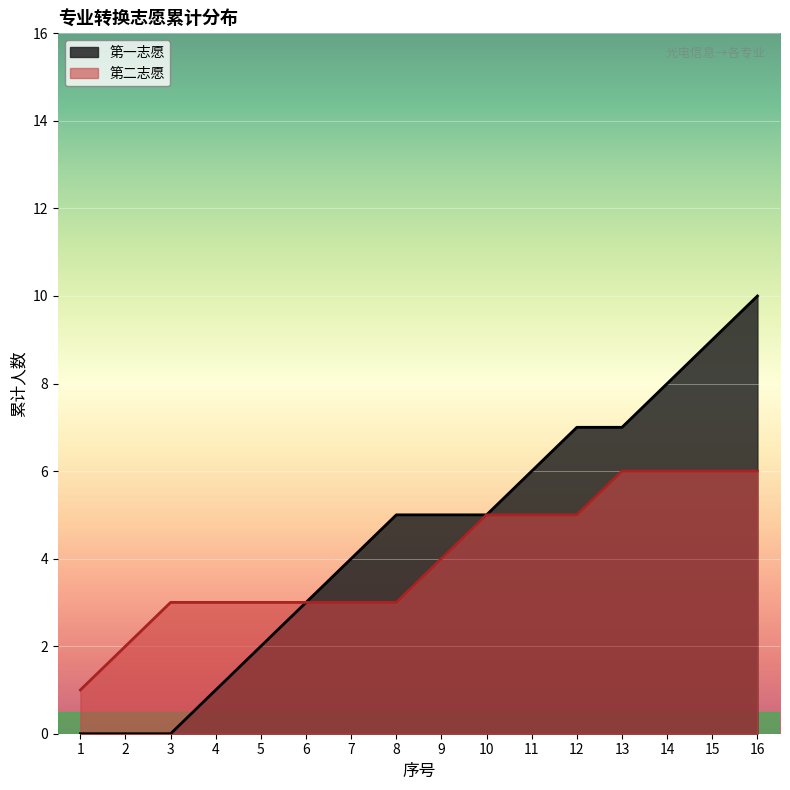

Rank the series by their maximum value, from lowest to highest.

第二志愿, 第一志愿